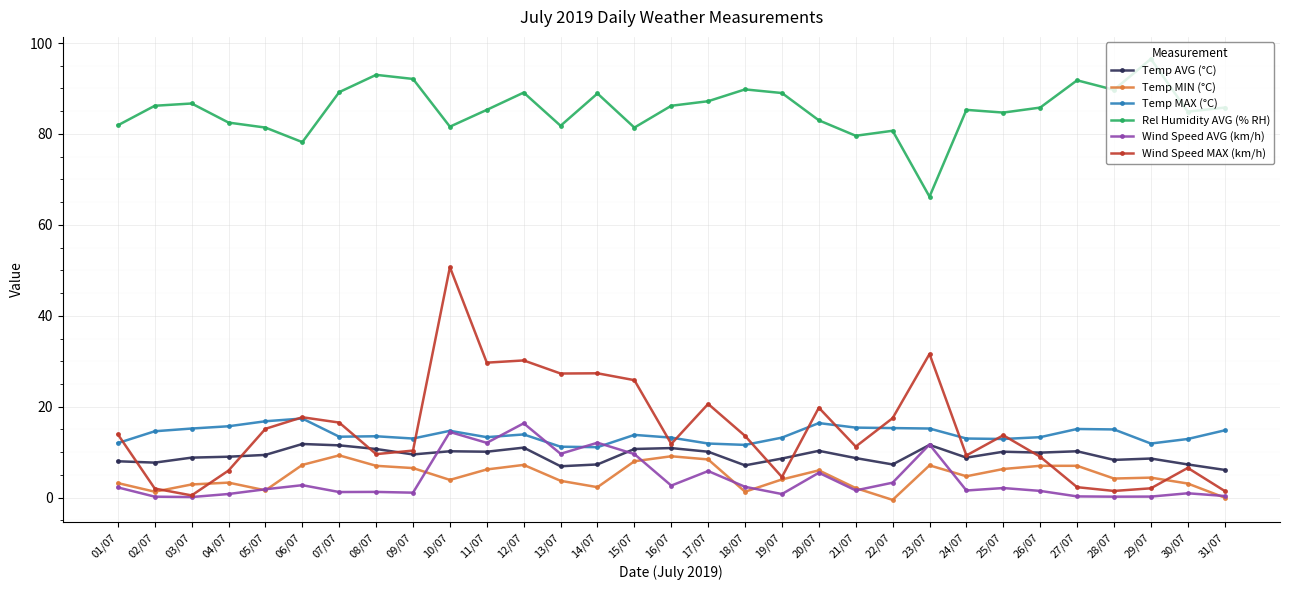

True or false: Temp MIN (°C) has more than 1 interior local peaks.

True